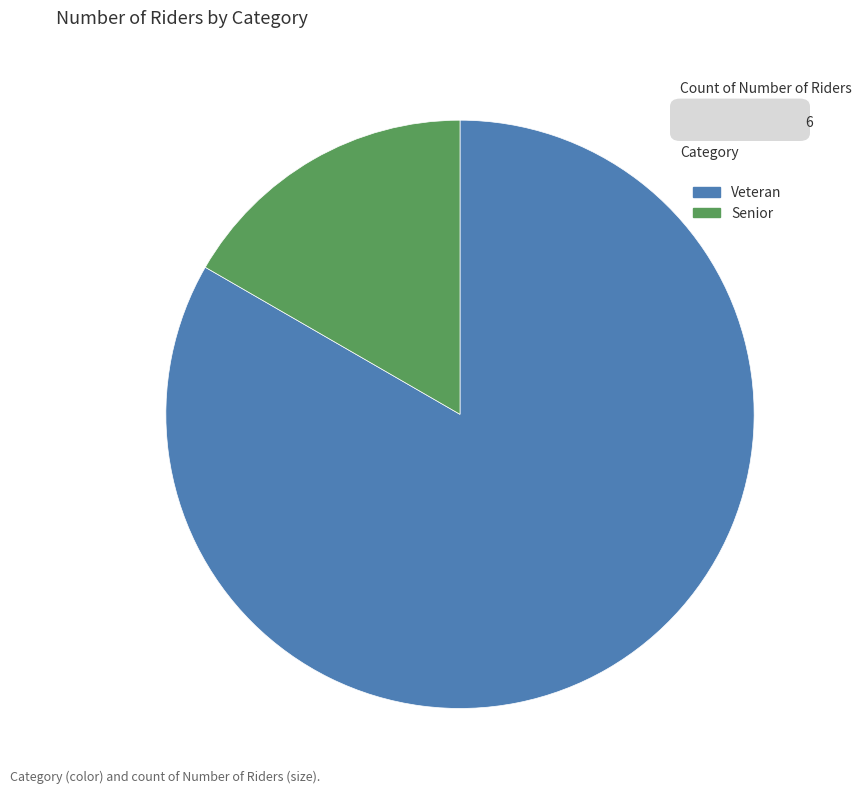

The Veteran slice represents 83% of the pie. True or false?

True